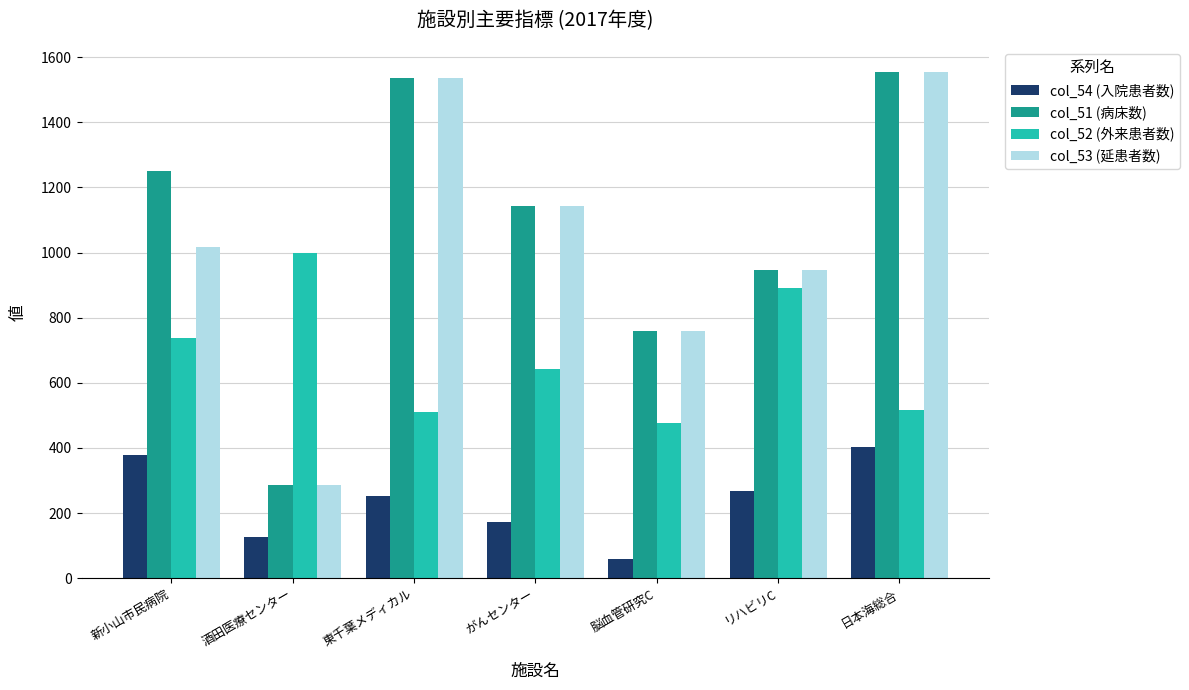

The value of col_52 (外来患者数) at がんセンター is 368. True or false?

False